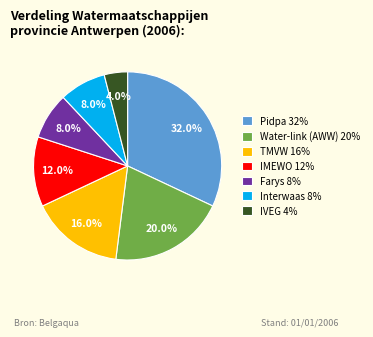

Which slice is the largest?

Pidpa 32%